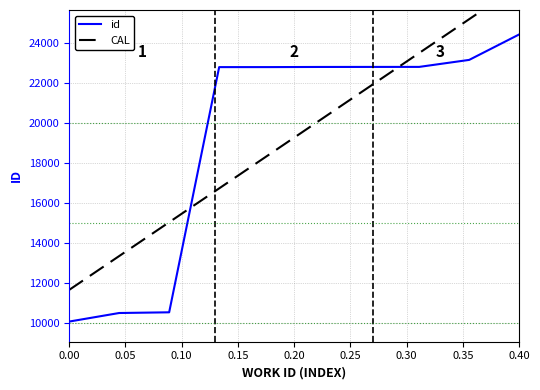

What is the greatest value displayed?

24426